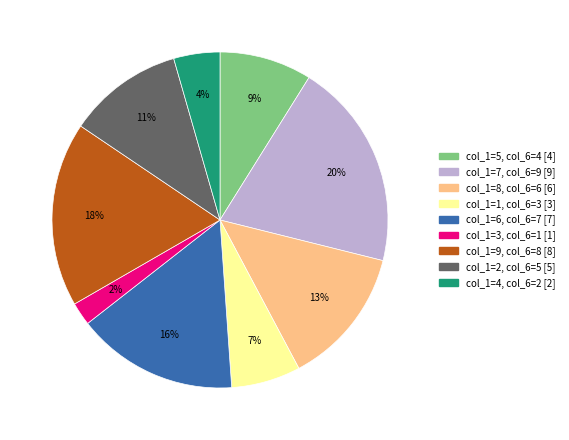

Is there any slice that represents more than half of the pie?

No